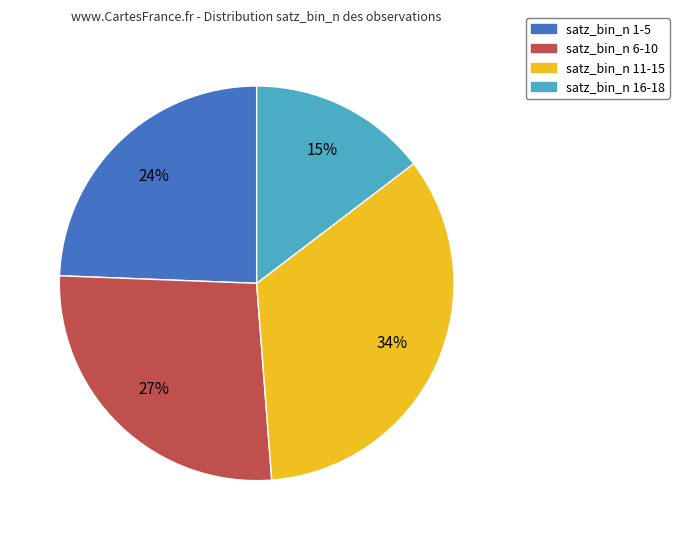

How many slices are in this pie chart?

4